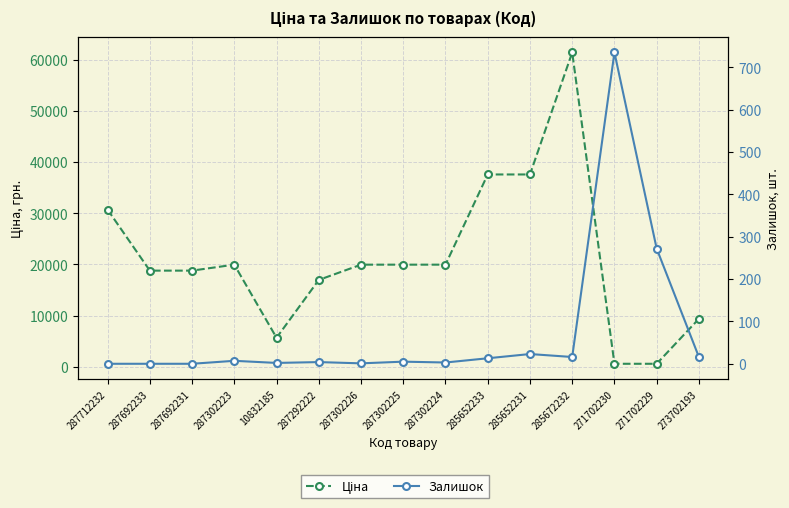

What is the difference between the maximum and minimum values in the Ціна series?

60844.3